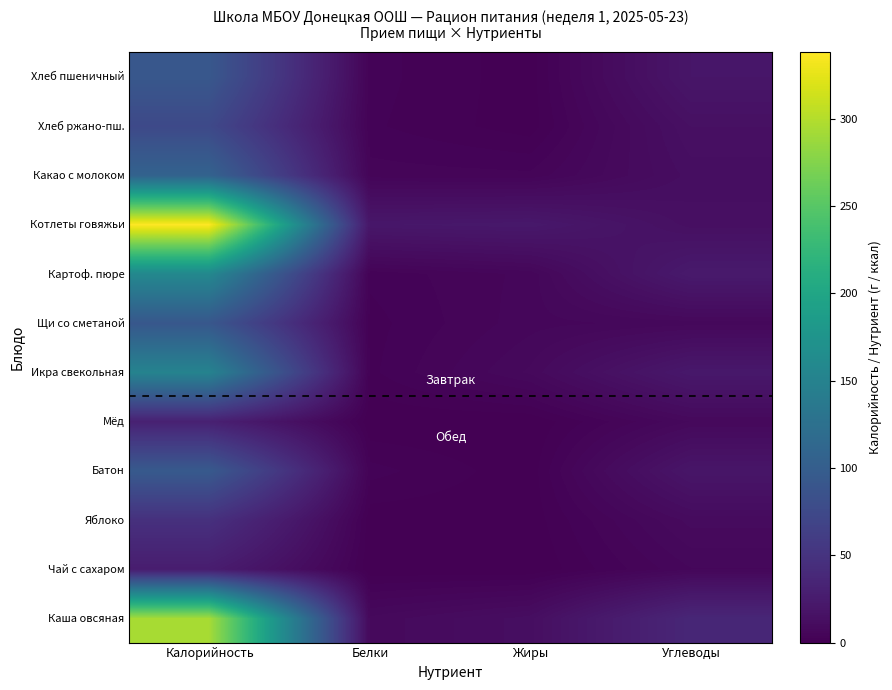

How many categories are shown in the chart?

4